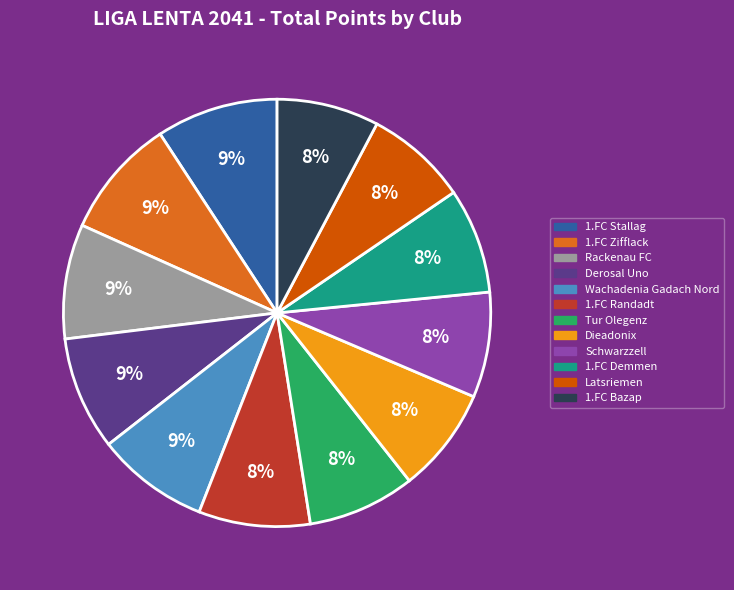

Which has a higher value, Rackenau FC or 1.FC Demmen?

Rackenau FC